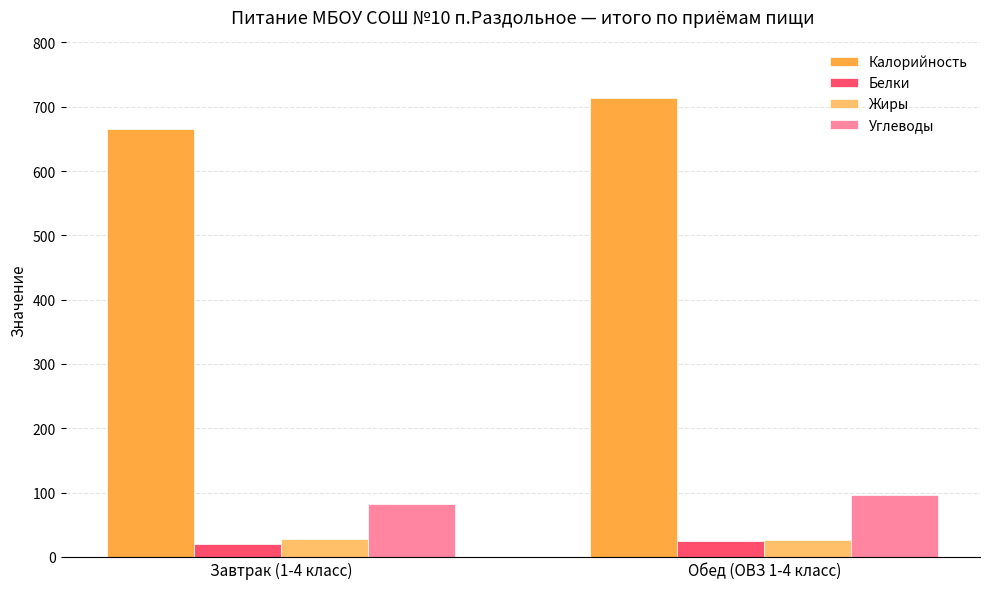

Which series changed the most between Завтрак (1-4 класс) and Обед (ОВЗ 1-4 класс)?

Калорийность